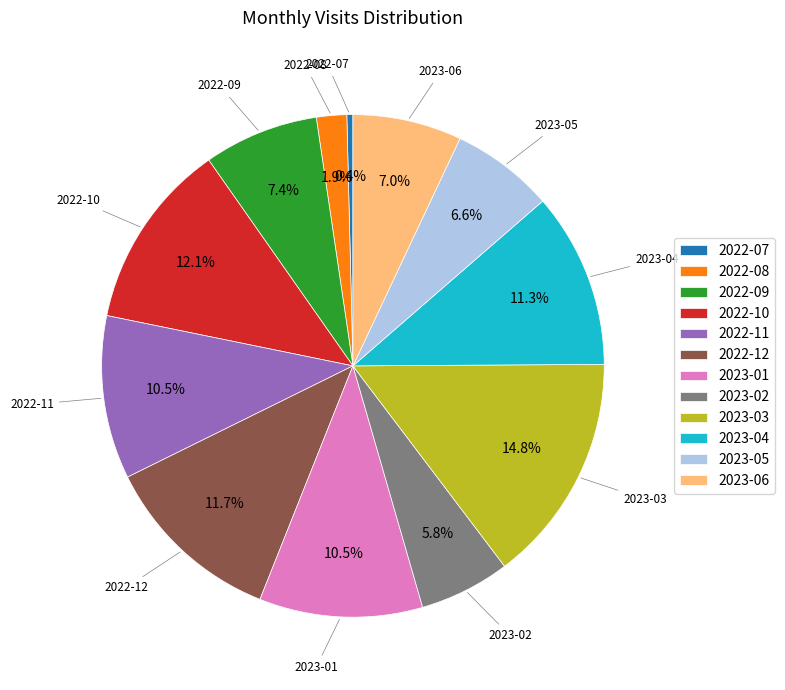

How much of the chart is everything except 2022-10?

87.9%